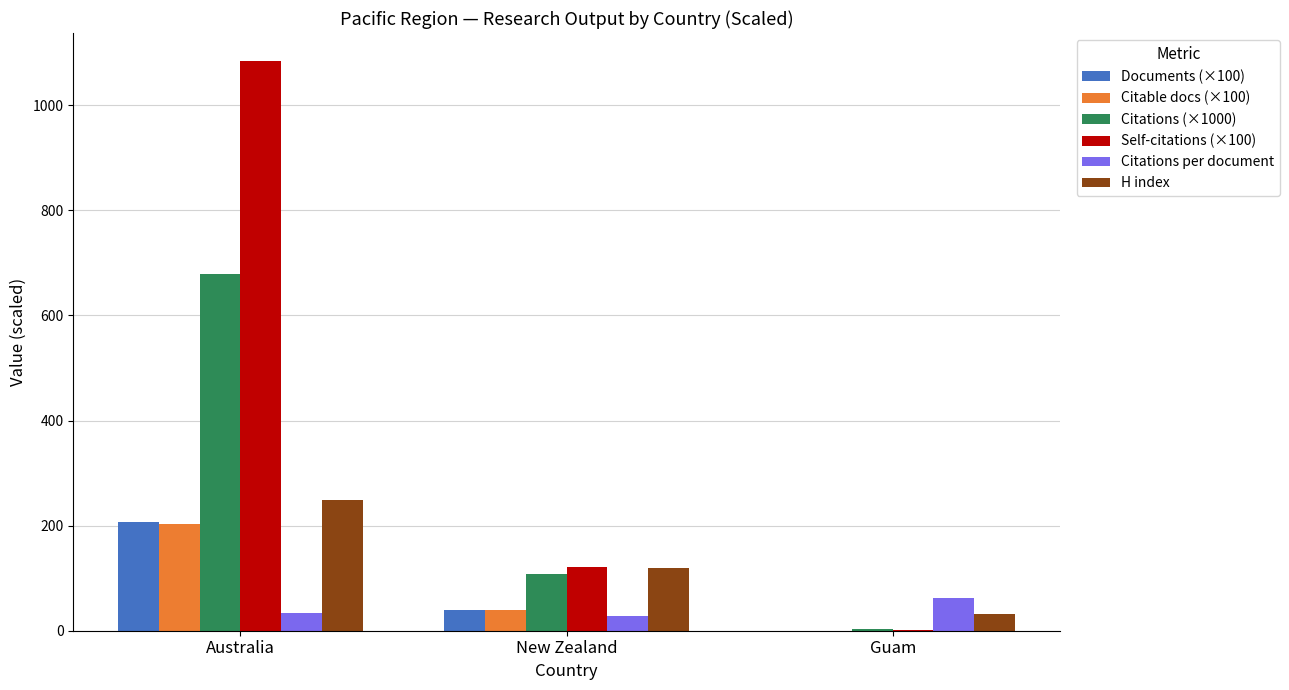

Count the number of categories in the chart.

3